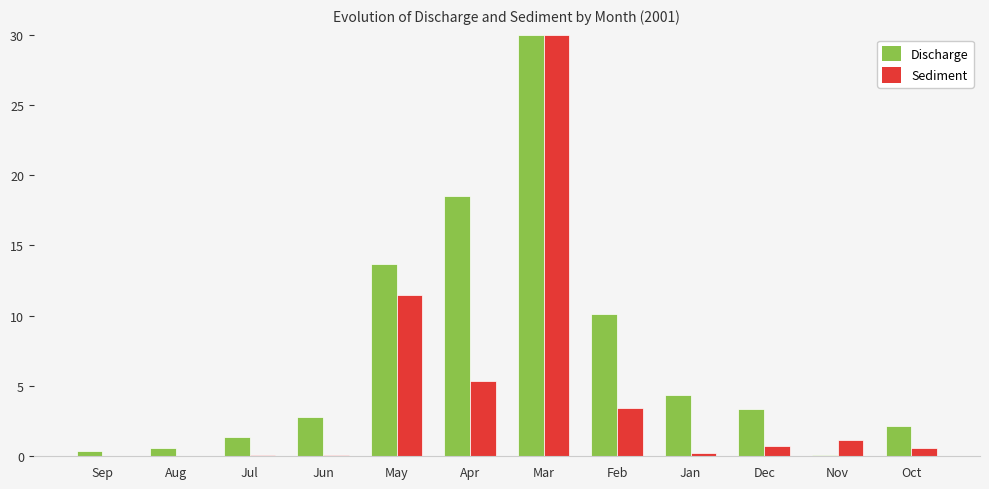

True or false: Sediment has a value of 3.4 at Feb.

True